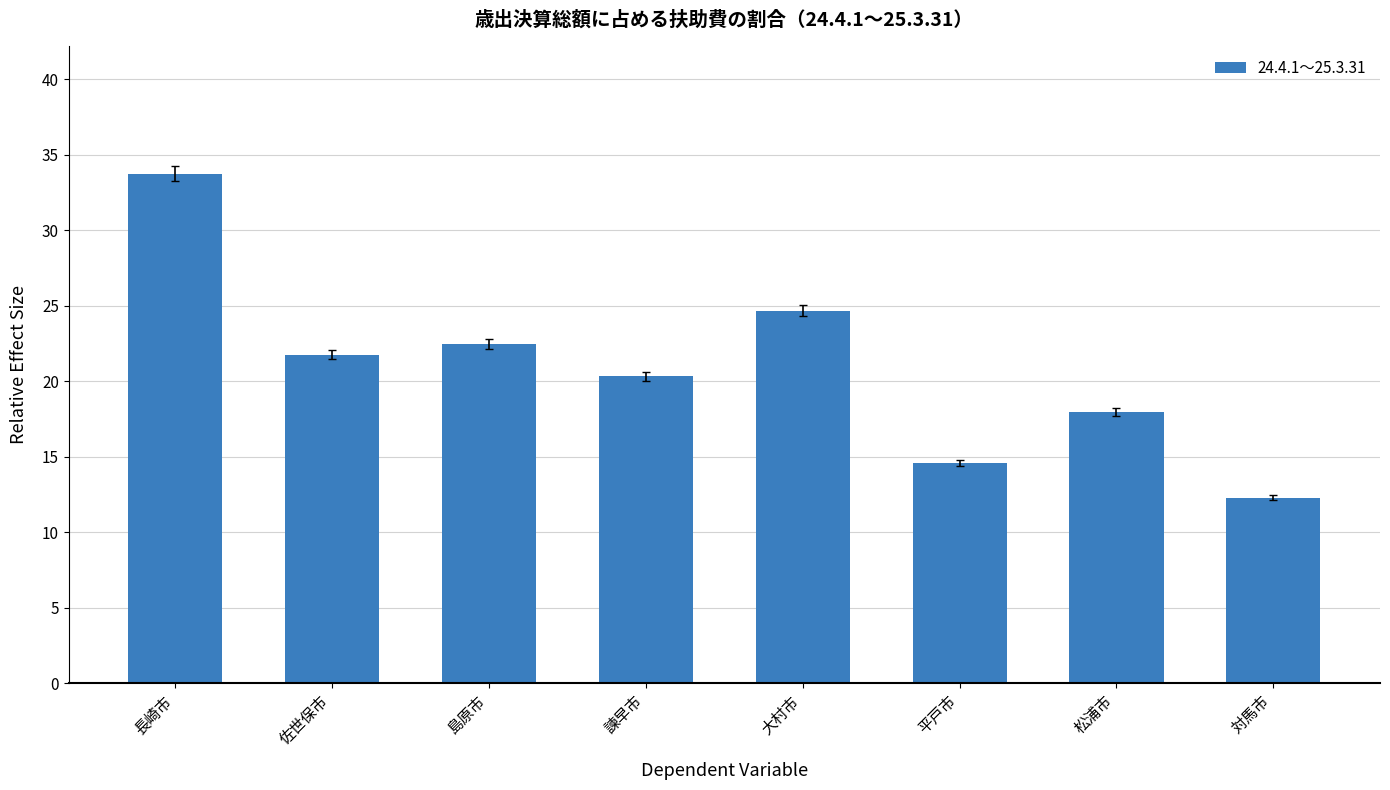

What is the sum of the values at 島原市 and 諫早市?

42.8